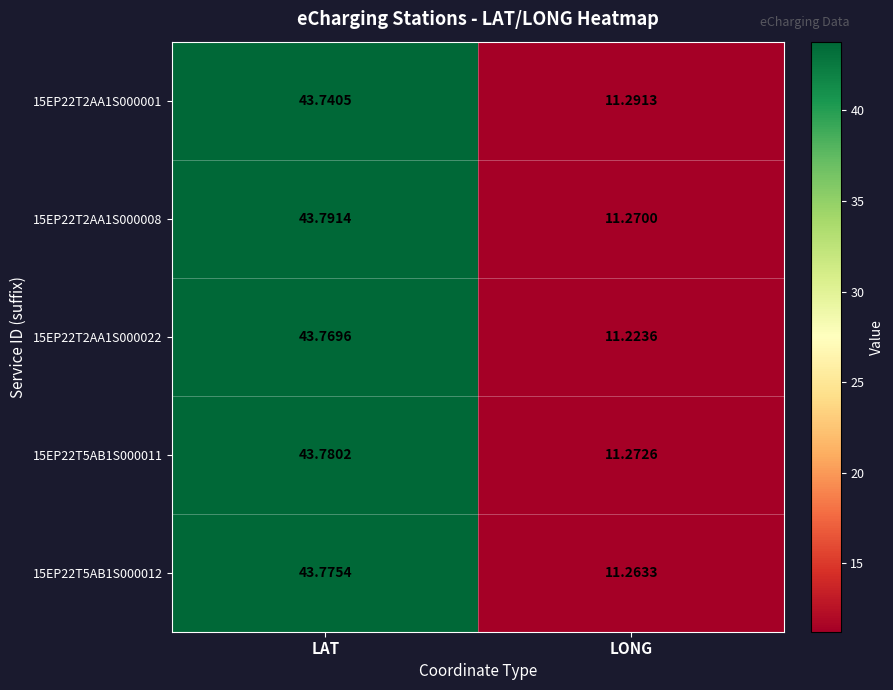

Which category has the highest value across all series?

LAT